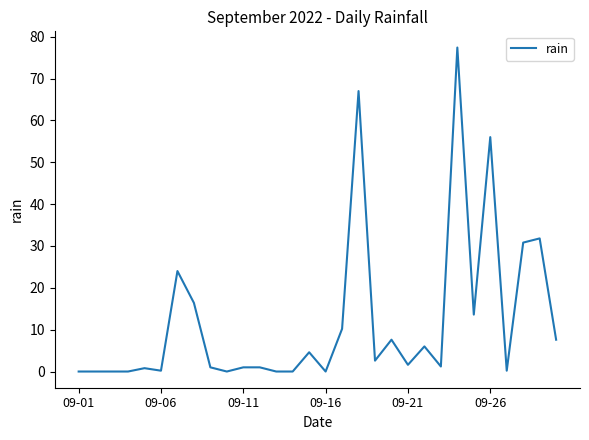

What is the difference between the maximum and minimum values?

77.4